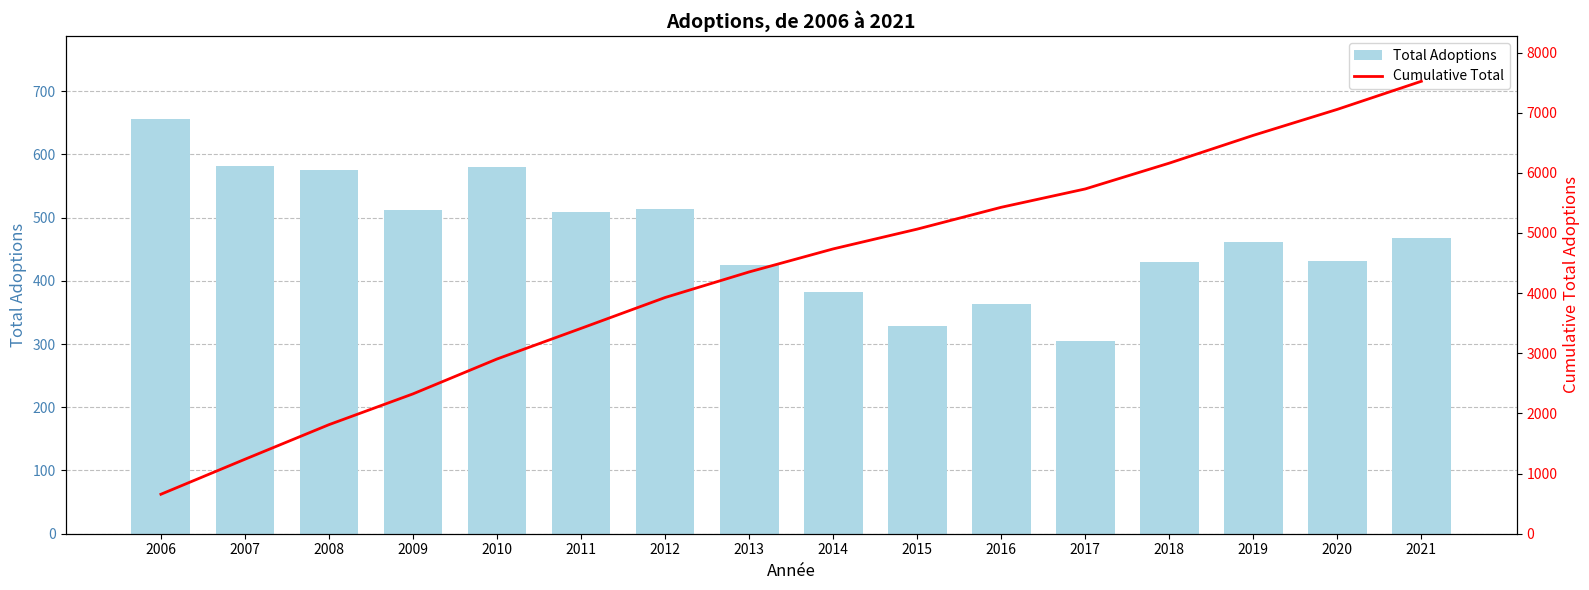

List the series in order of their overall mean, lowest first.

Total Adoptions, Cumulative Total